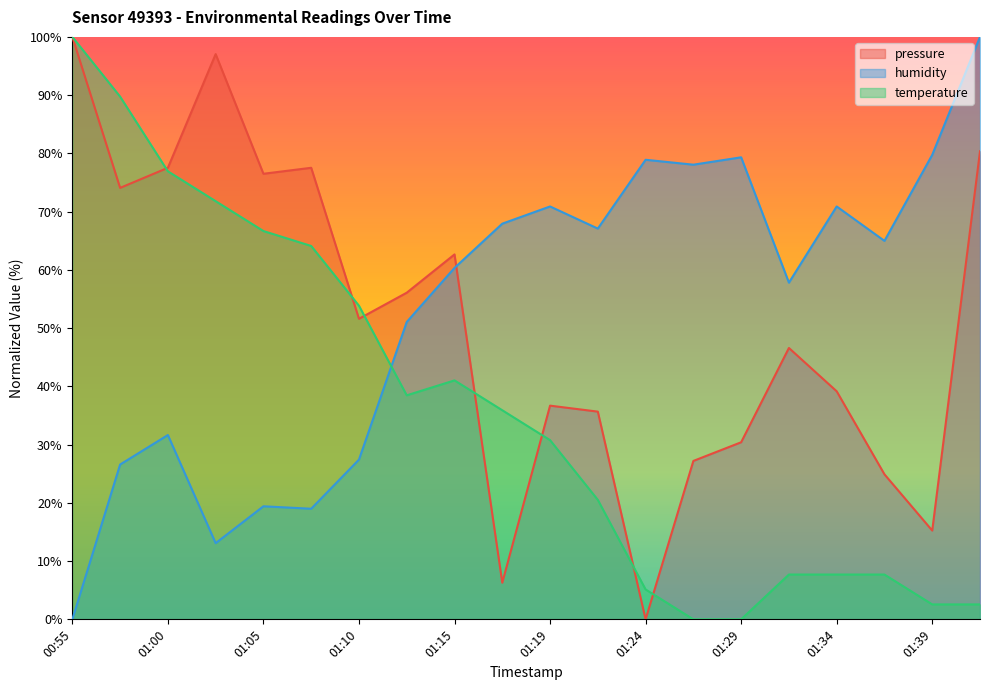

What is the value of the pressure point at the 4th from the left?

97.0